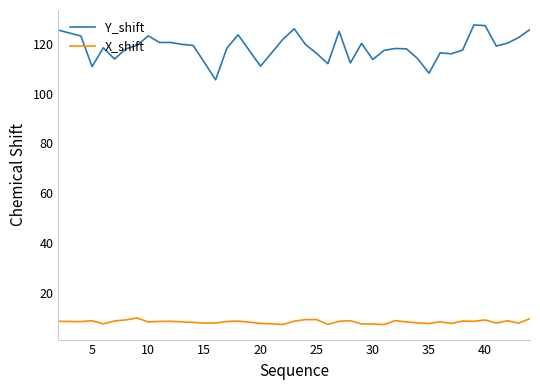

True or false: Y_shift and X_shift intersect in this chart.

False